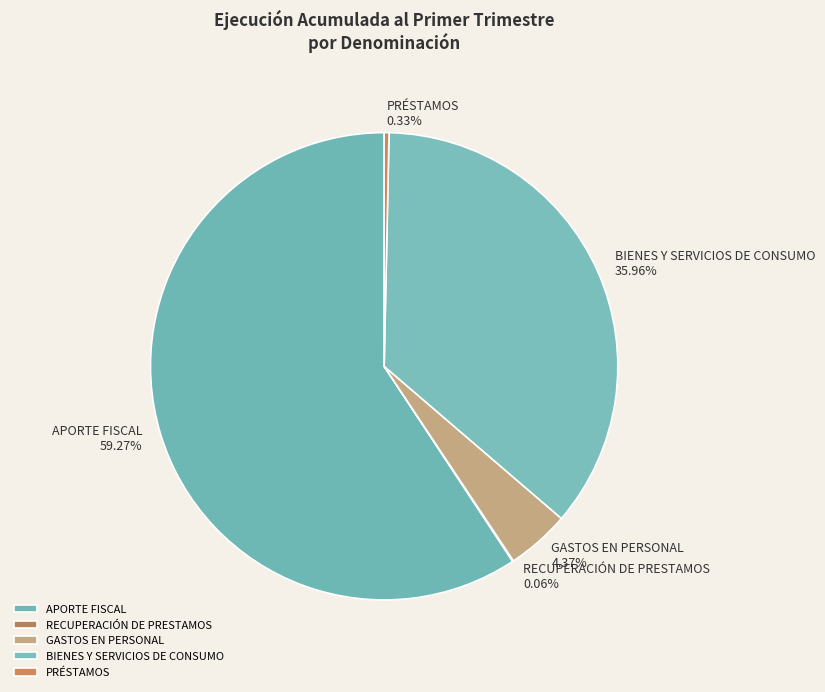

Is there any slice that represents more than half of the pie?

Yes